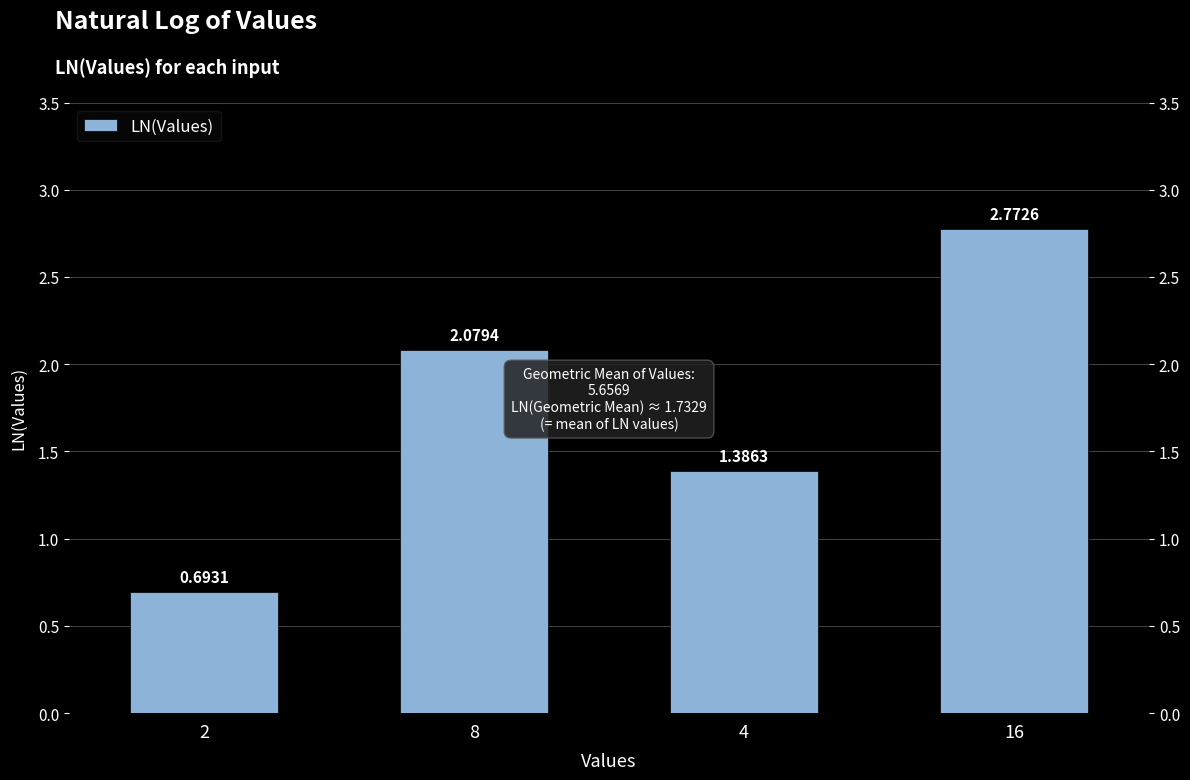

Read the value at 2.

0.7